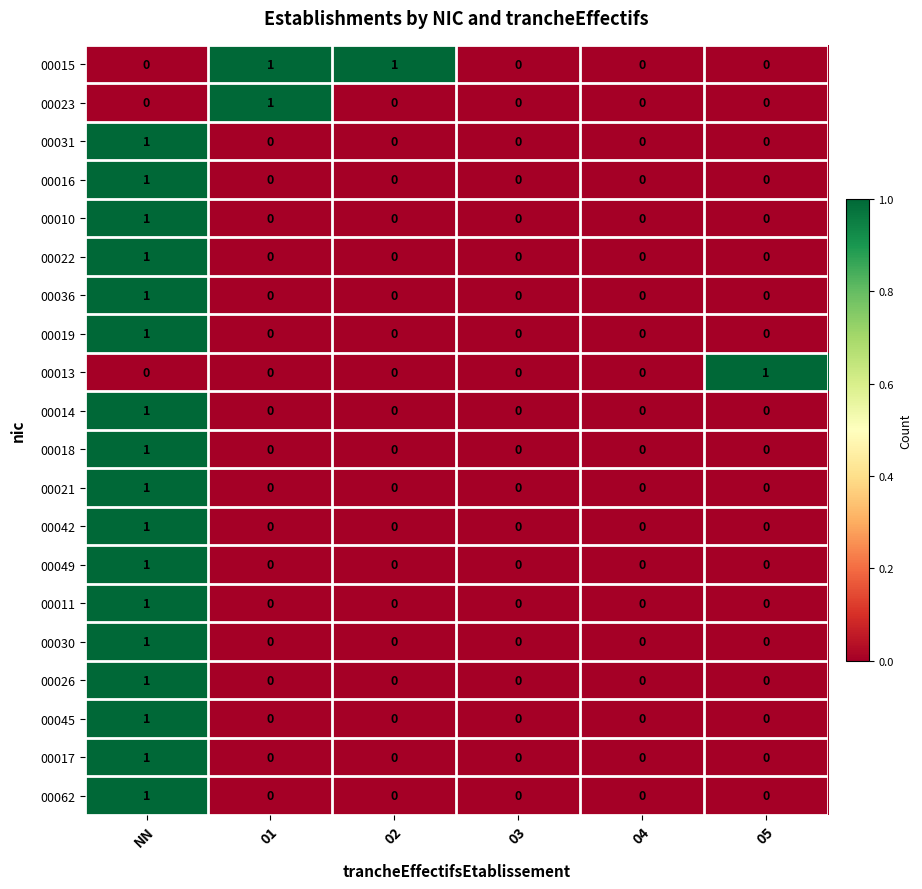

At which category is the sum across all series the highest?

NN